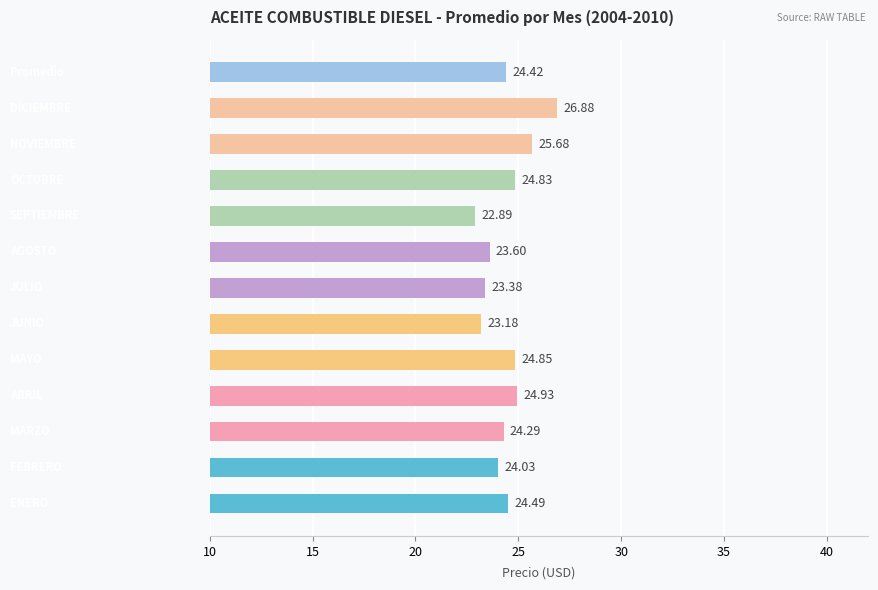

What is the difference between the second highest and second lowest values?

2.5